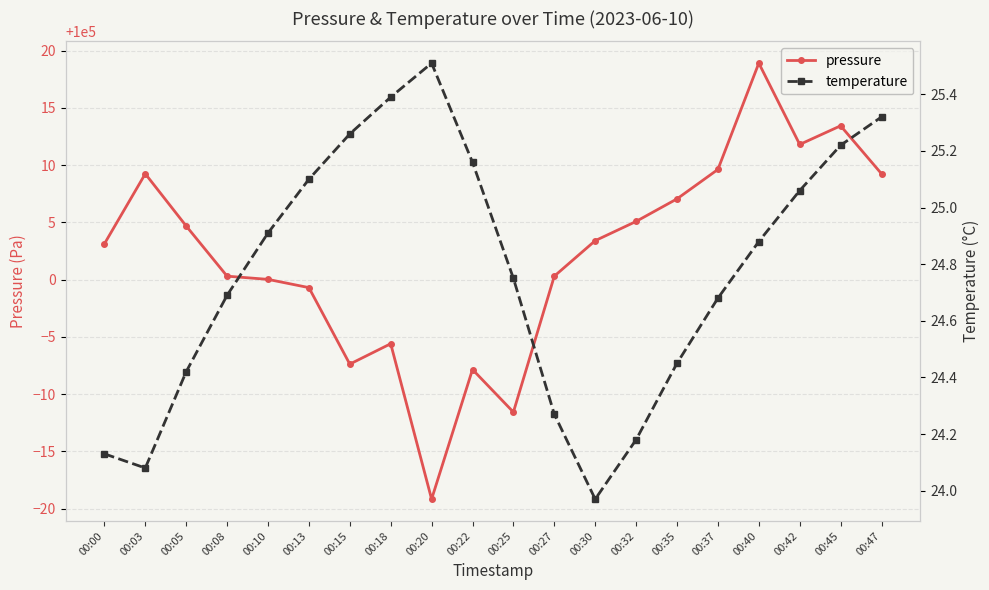

Rank the categories by temperature value from highest to lowest.

00:20, 00:18, 00:47, 00:15, 00:45, 00:22, 00:13, 00:42, 00:10, 00:40, 00:25, 00:08, 00:37, 00:35, 00:05, 00:27, 00:32, 00:00, 00:03, 00:30